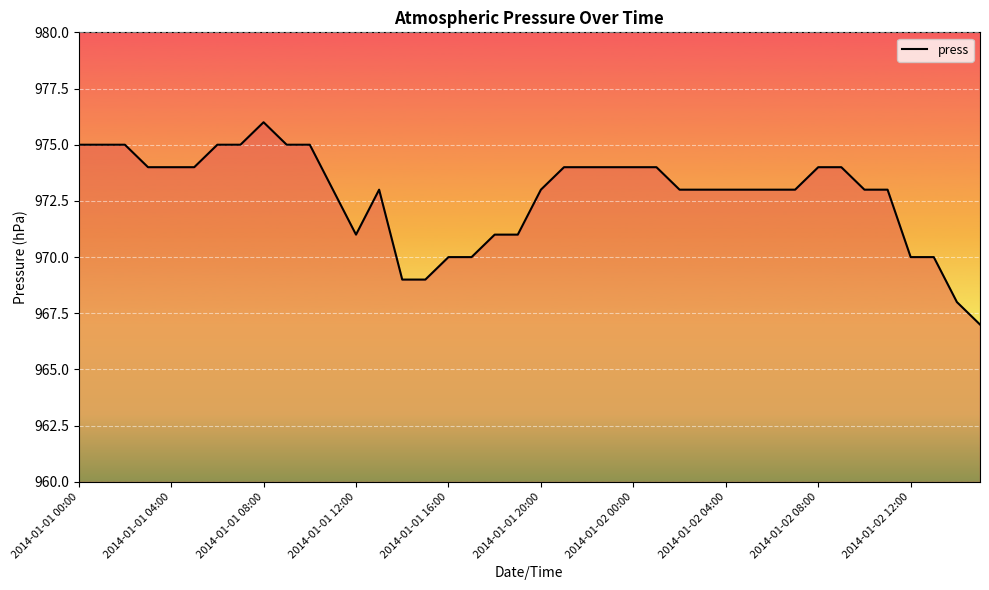

What is the greatest value displayed?

976